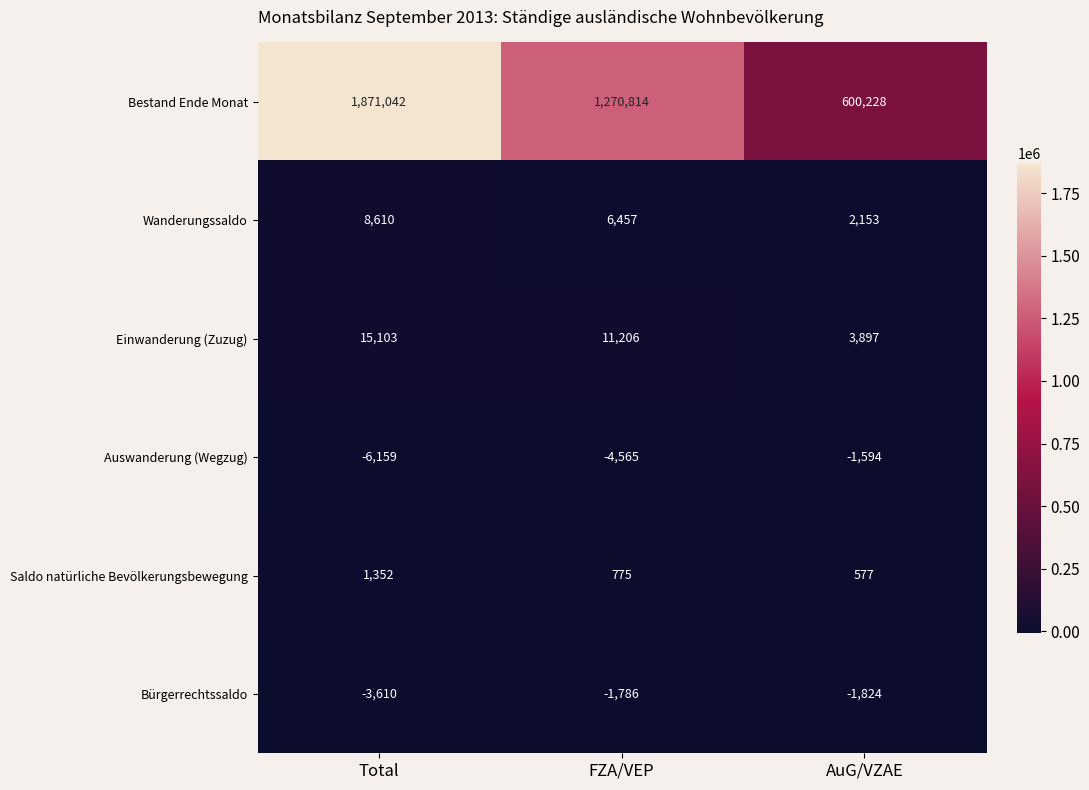

At which category does the chart reach its minimum across all series?

Total